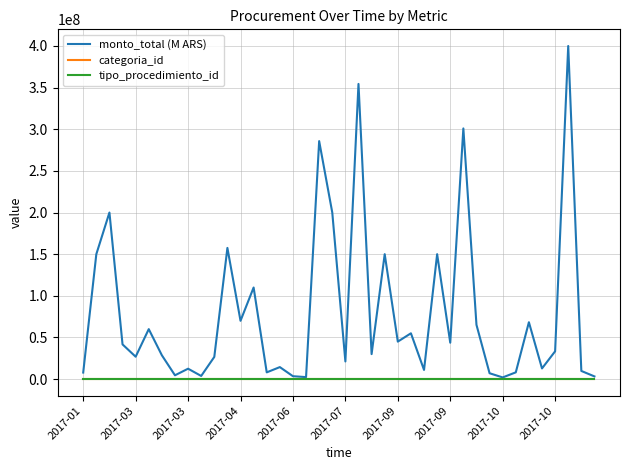

What is the maximum value shown in the chart?

400000000